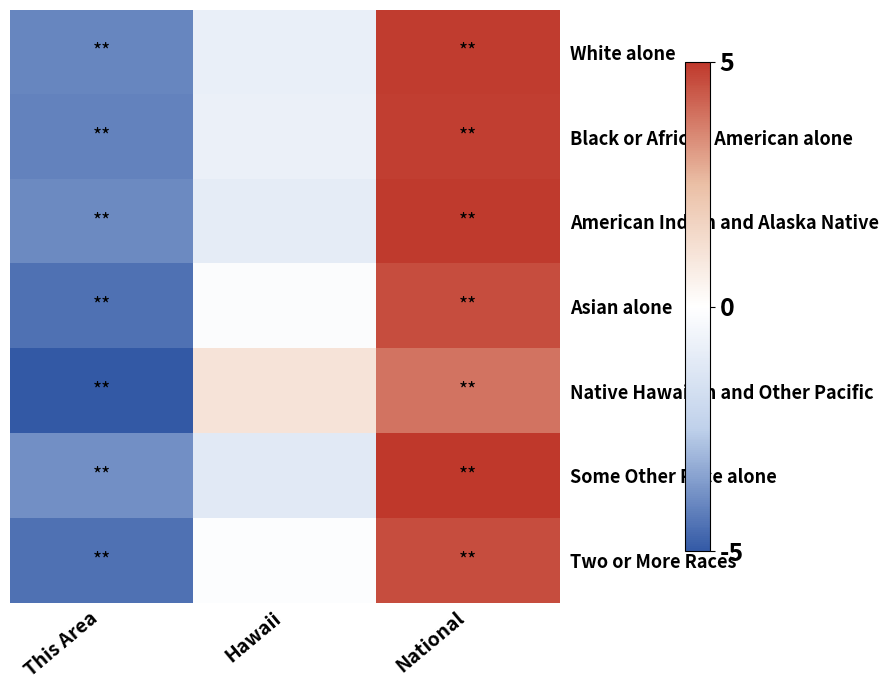

At which category is the sum across all series the highest?

National